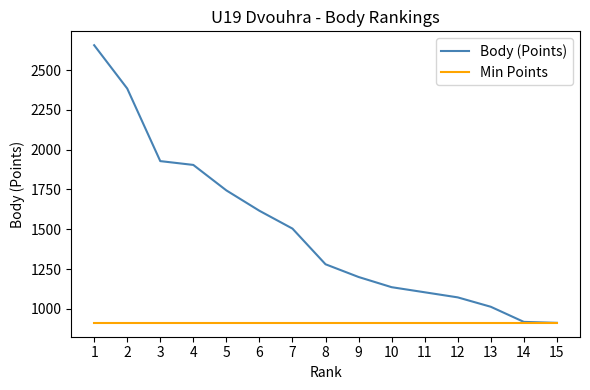

What is the total value across all series at 14?

1830